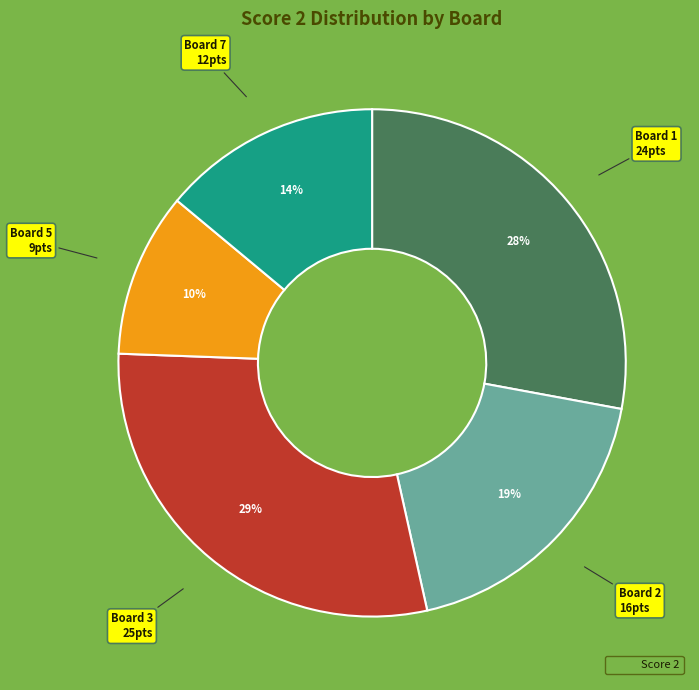

To the nearest percent, what is the difference between the largest and smallest slice percentages?

19%